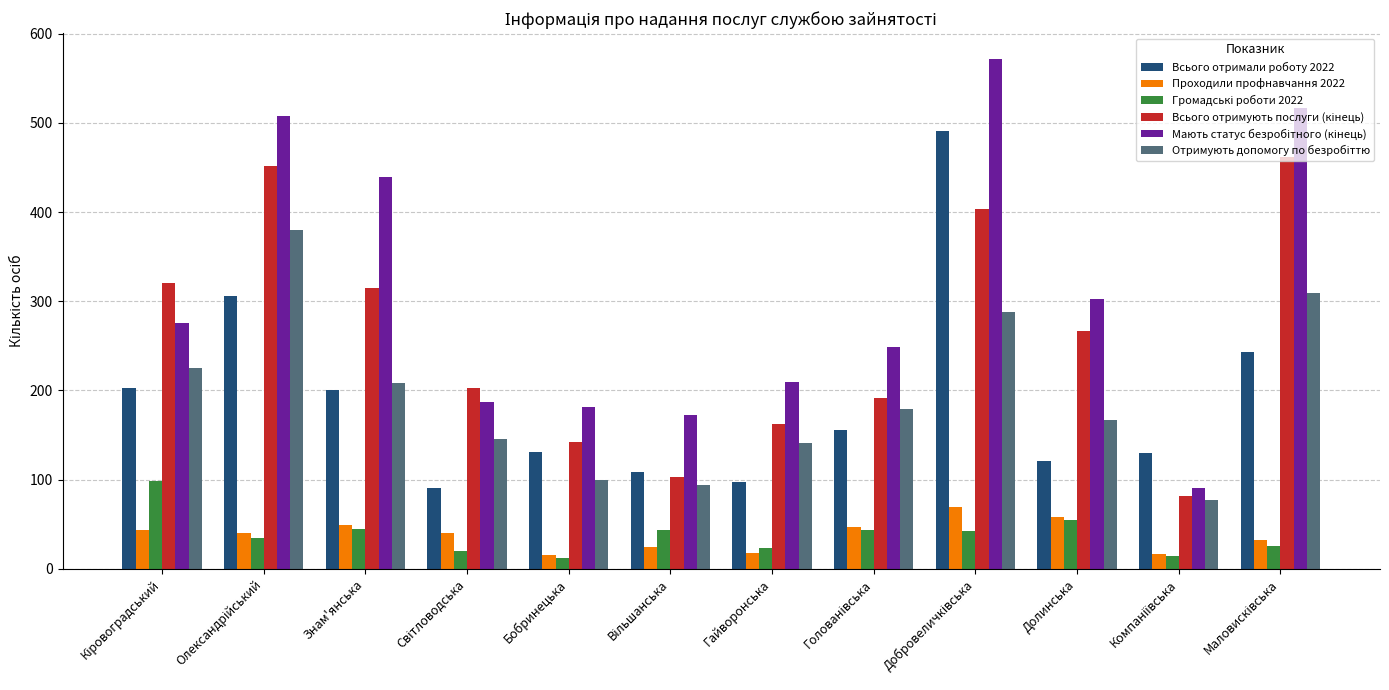

The Проходили профнавчання 2022 series shows 58 at Долинська. True or false?

True